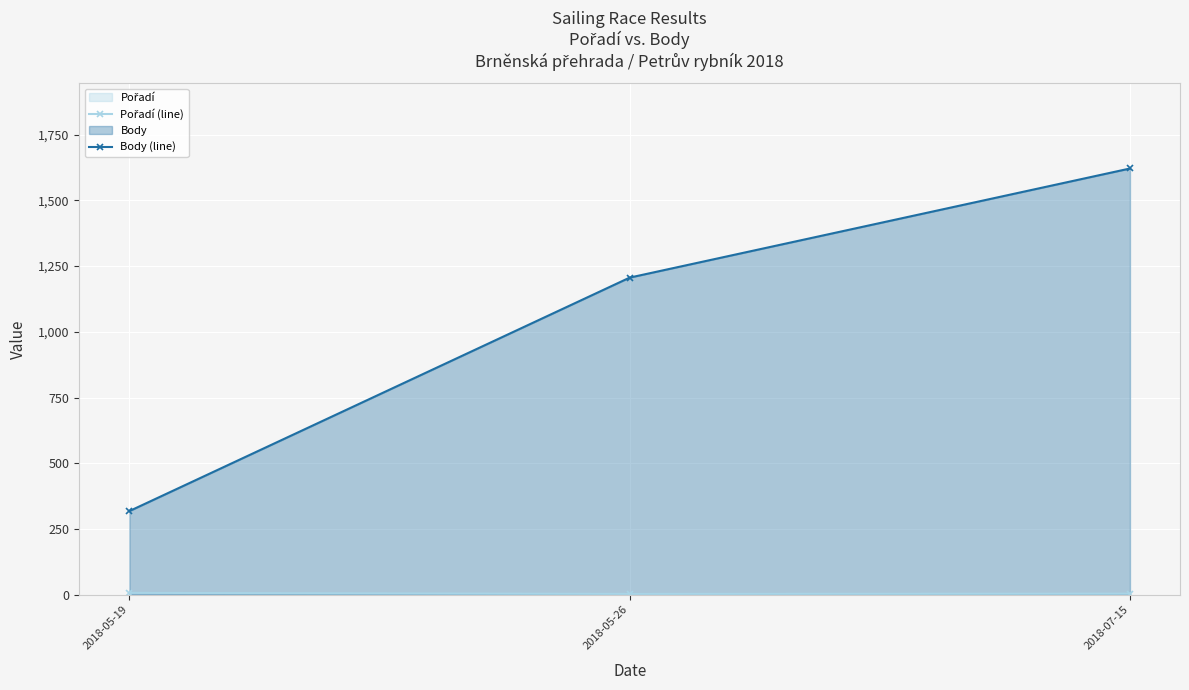

What position from the right is 2018-05-19?

3